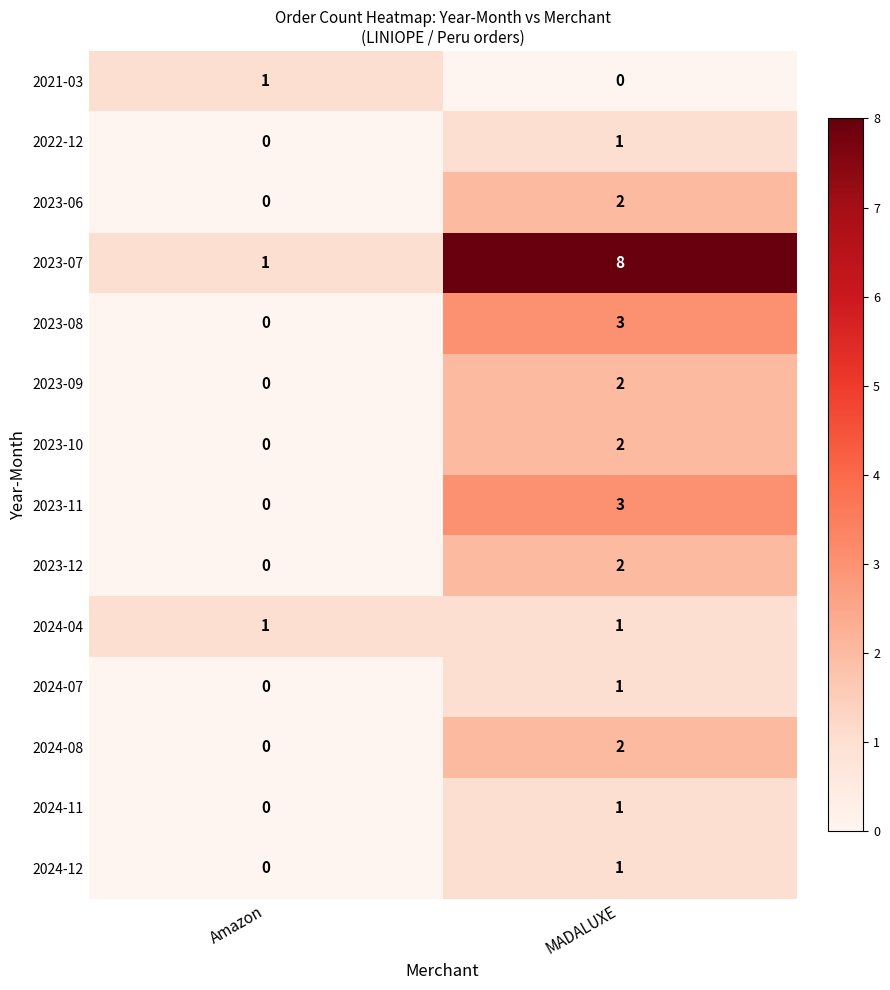

Between Amazon and MADALUXE, which series saw the biggest shift?

2023-07